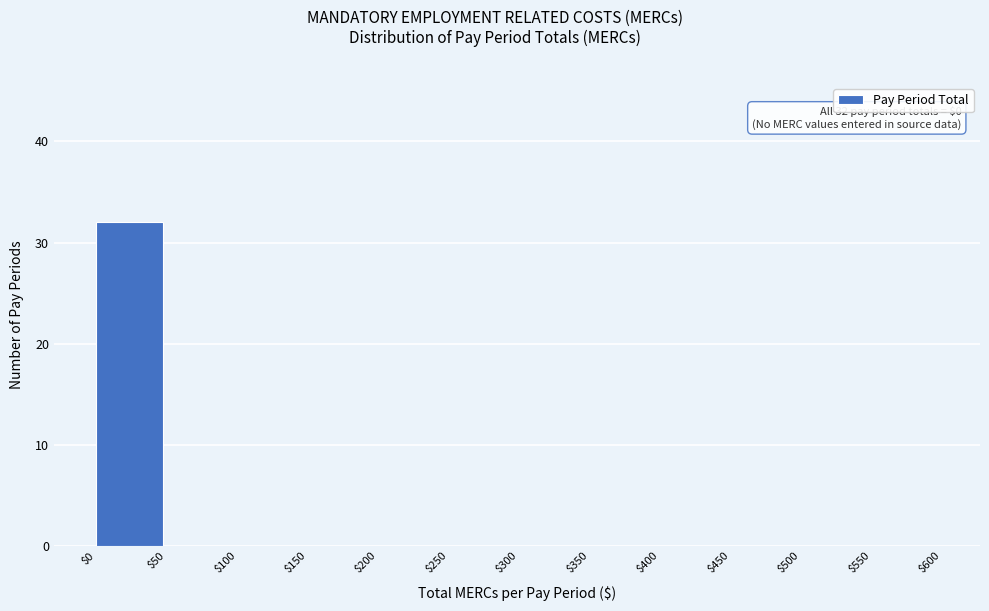

Over which range of the x-axis is the bar tallest?

$0 to $50